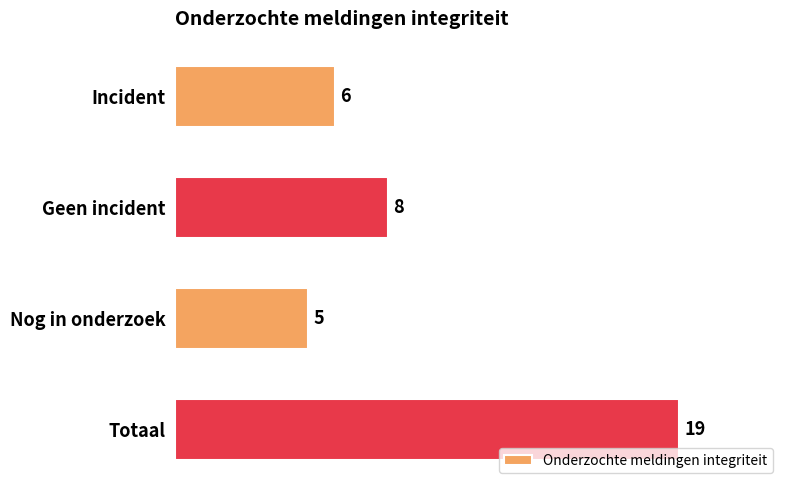

The chart shows a value of 8 at Geen incident. True or false?

True